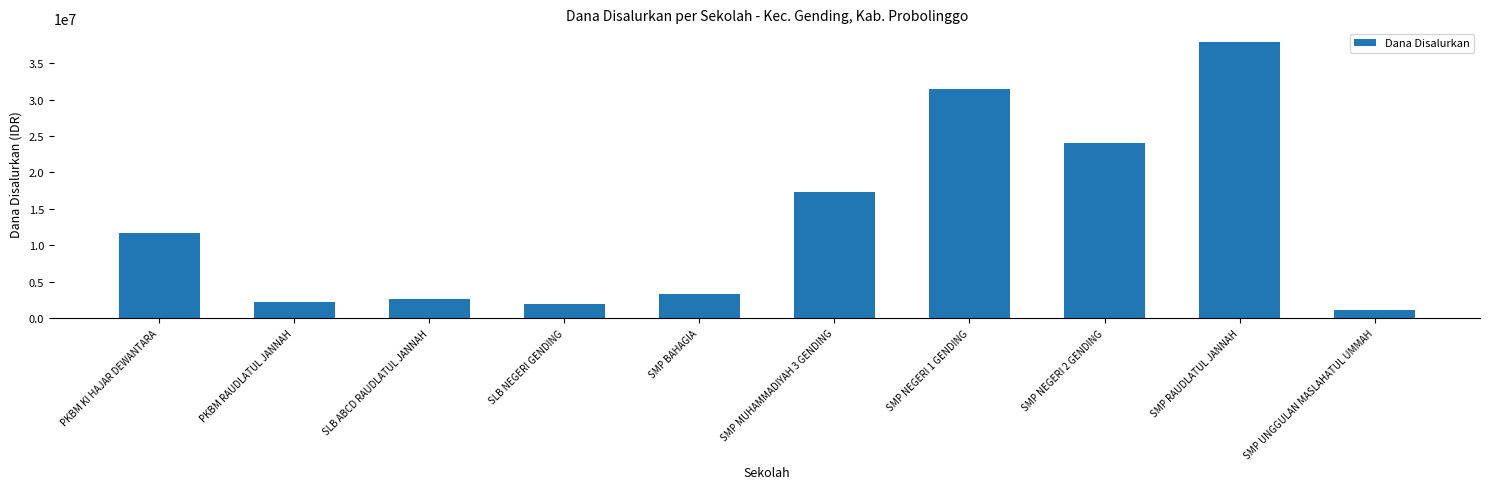

Approximately how many times larger is the value at SLB ABCD RAUDLATUL JANNAH compared to SMP BAHAGIA?

0.8